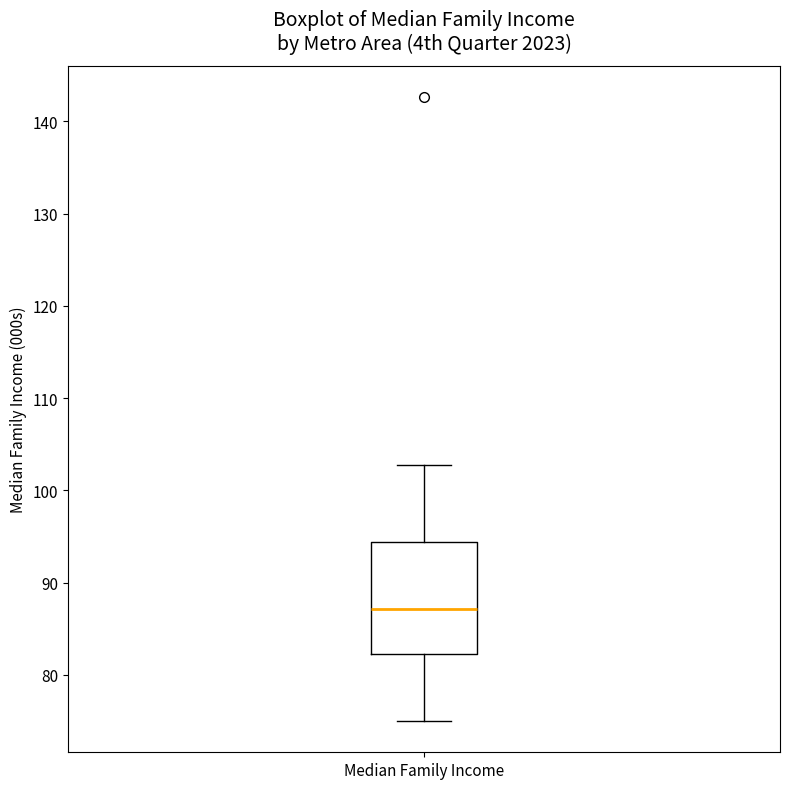

Transcribe this box plot: give where the median line is, the range the box spans, and where the two whiskers end, as read against the y-axis. The values are not printed on the chart, so give them approximately, as read against the axis.

median 87, box 82 to 94, whiskers 75 to 103